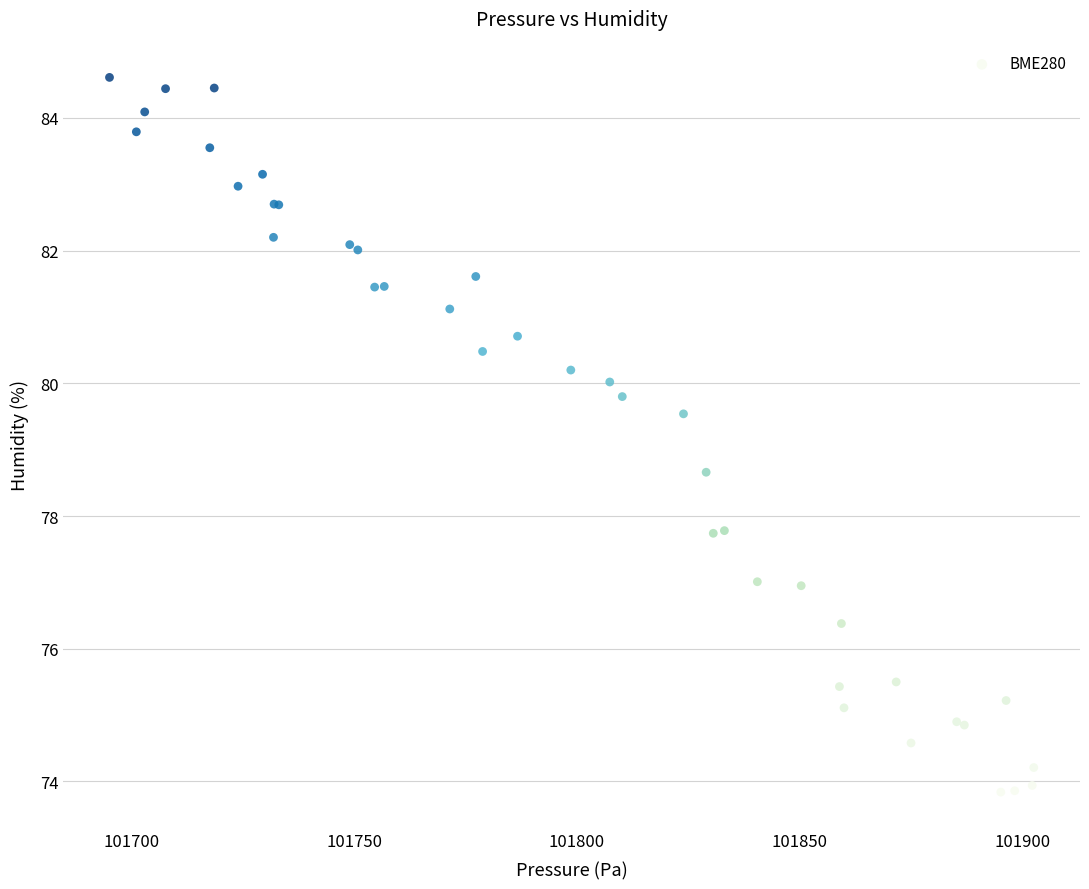

What Y value in the scatter plot is closest to 79?

78.7